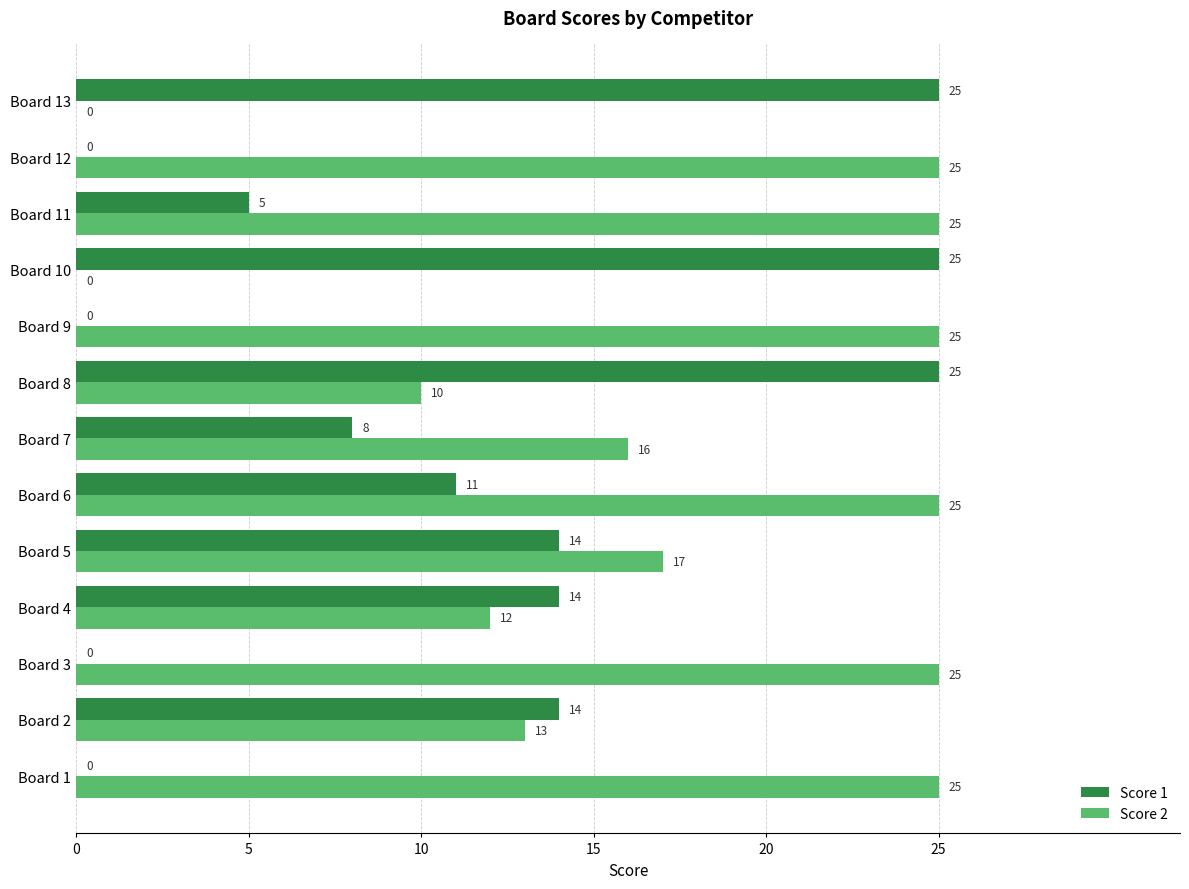

Between Board 7 and Board 11, which series saw the biggest shift?

Score 2